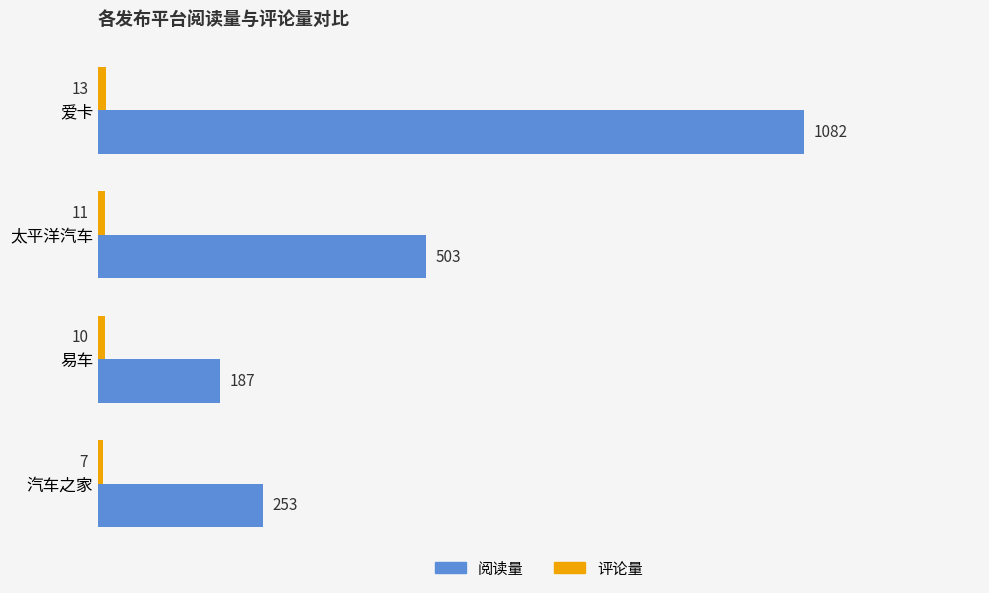

At which label does 阅读量 reach its peak?

爱卡